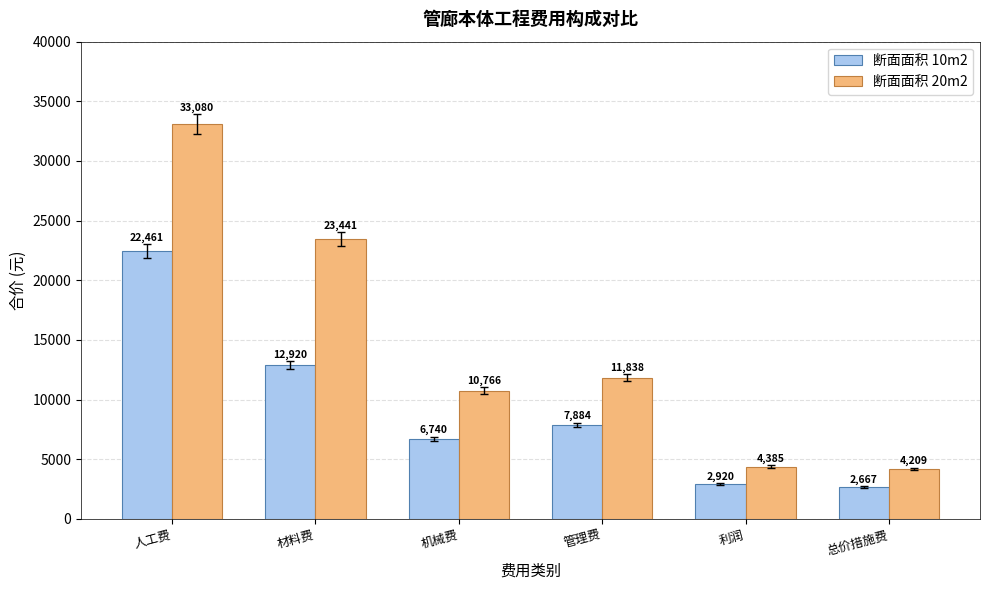

What is the minimum value shown in the chart?

2667.4